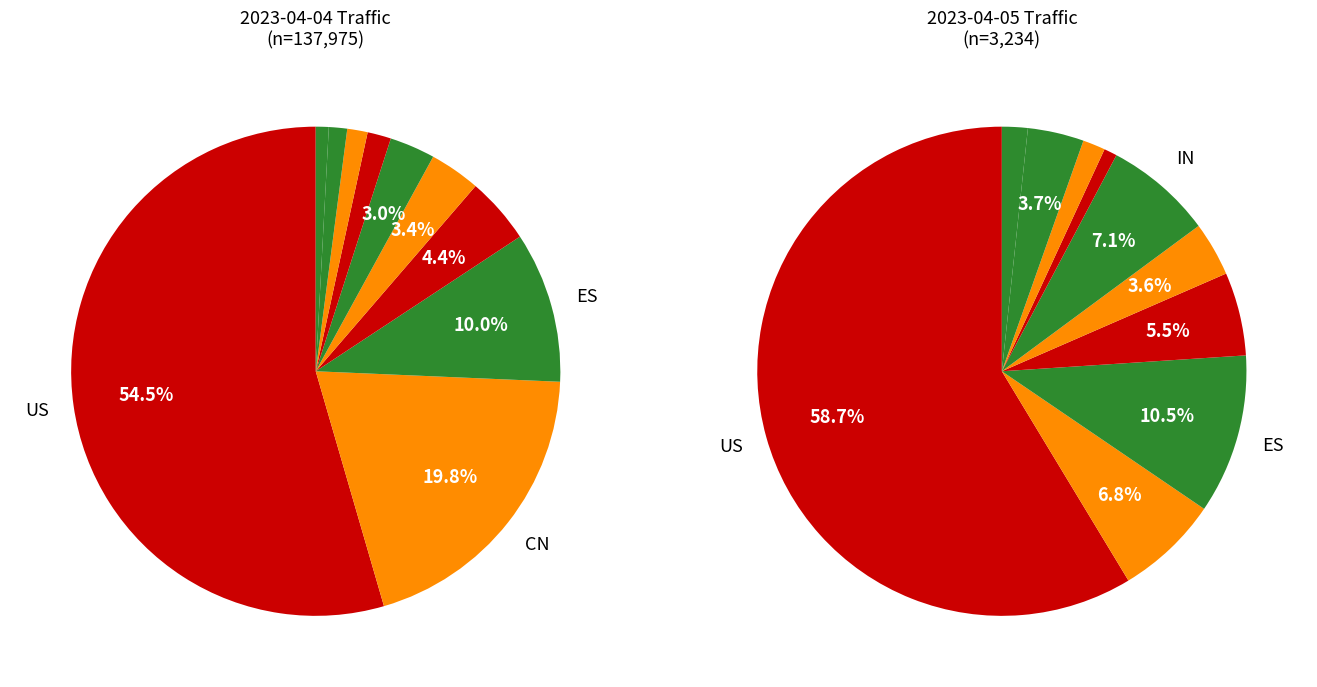

The IE slice represents 12% of the pie. True or false?

False